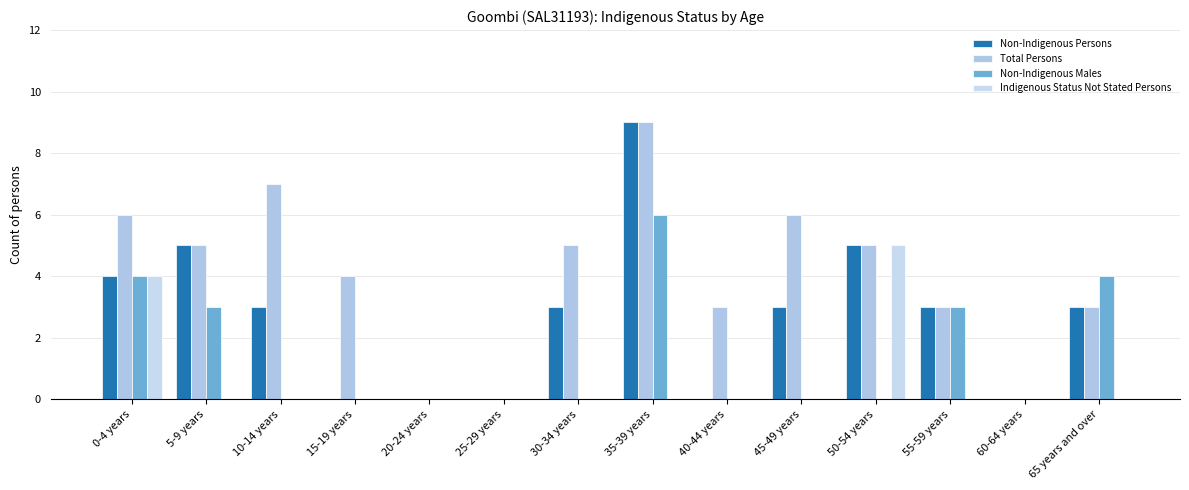

True or false: Non-Indigenous Persons has a value of 0 at 40-44 years.

True